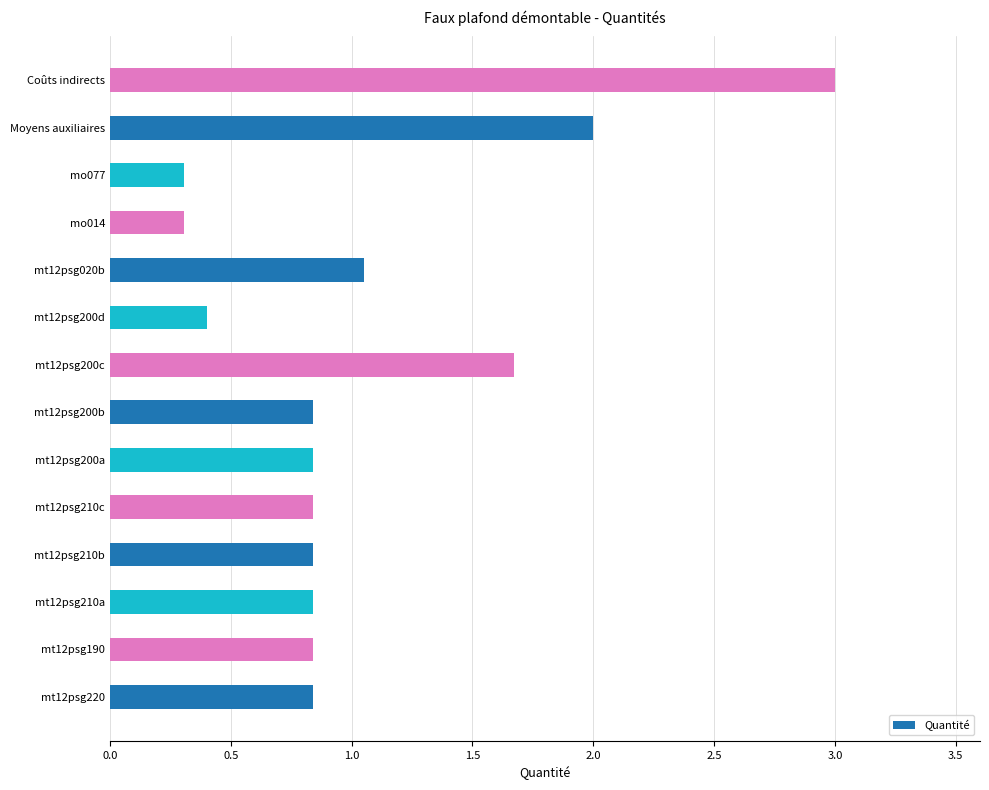

What is the smallest value displayed?

0.3